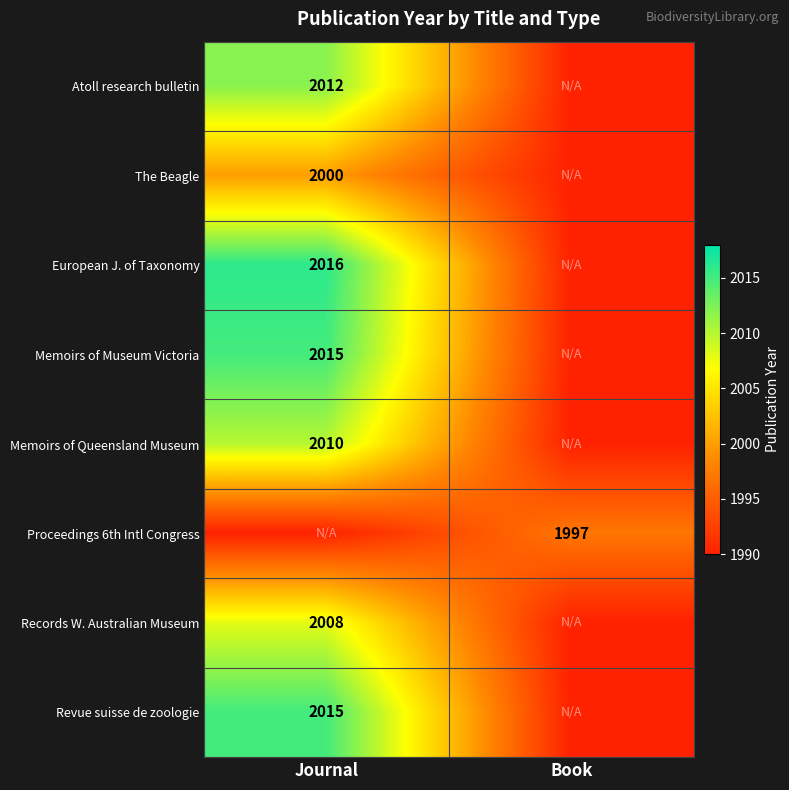

The Atoll research bulletin series shows 858 at Journal. True or false?

False